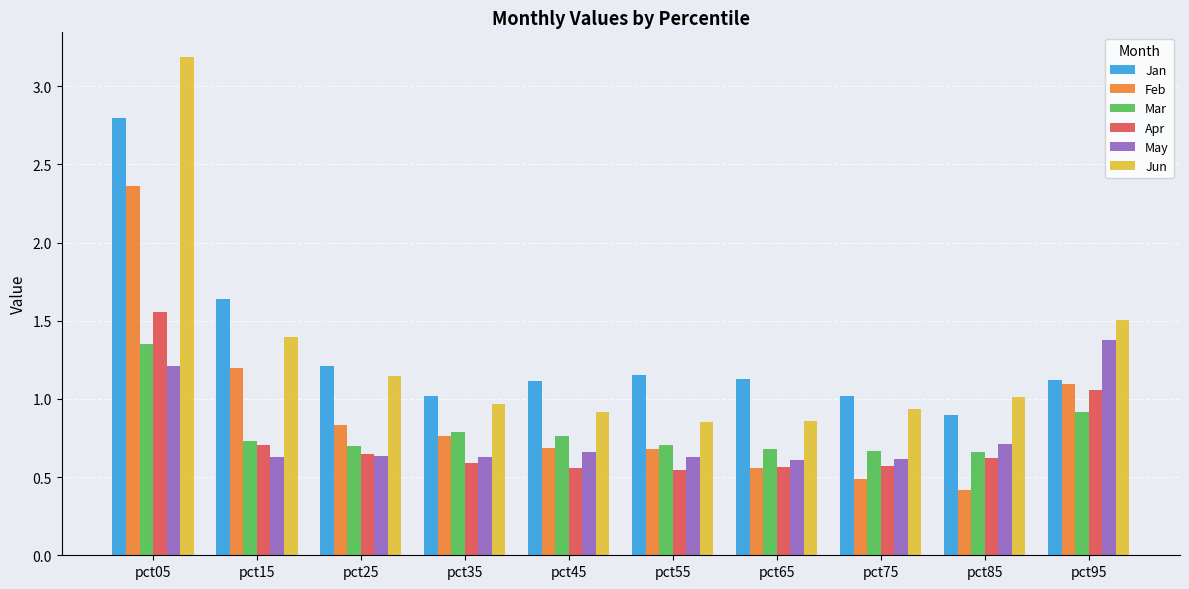

Does the chart contain stacked bars?

No